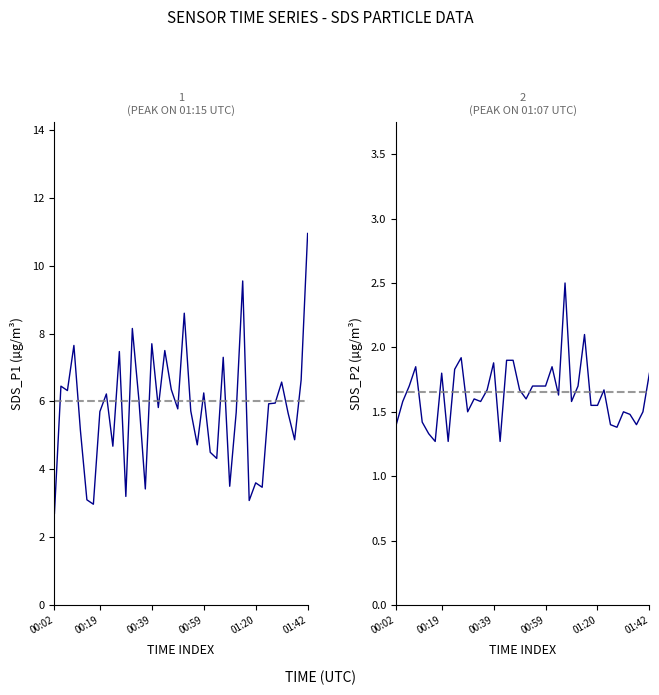

At 16, list the series in order from largest to smallest.

SDS_P1, SDS_P2